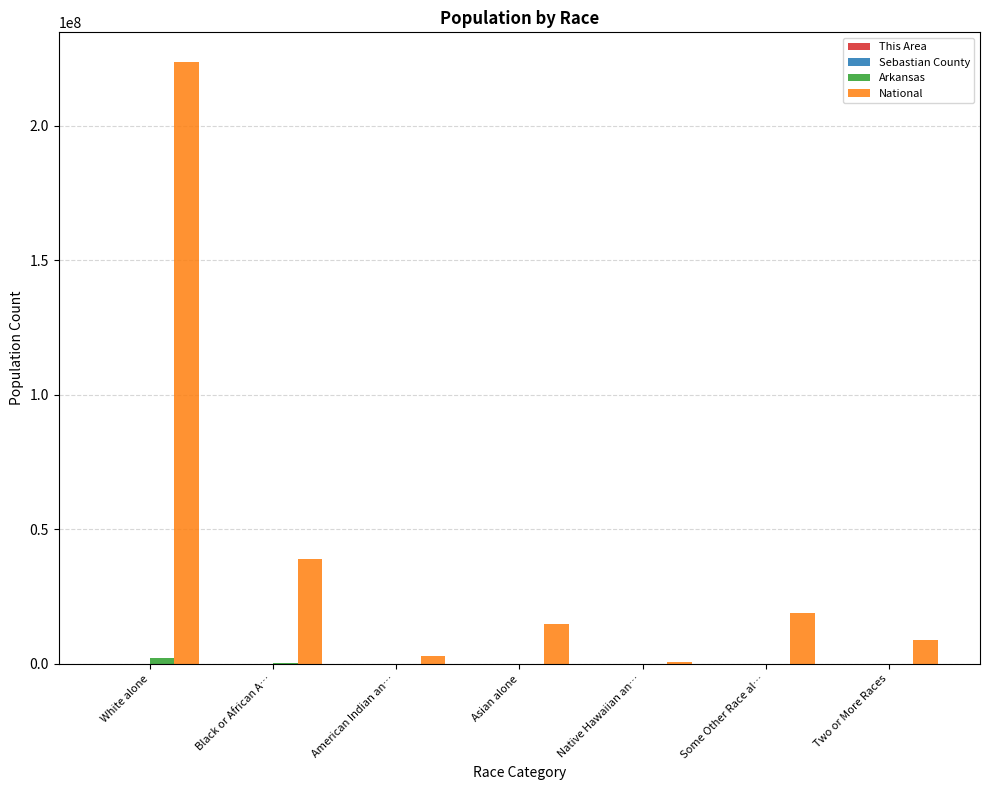

At which category is the sum across all series the highest?

White alone